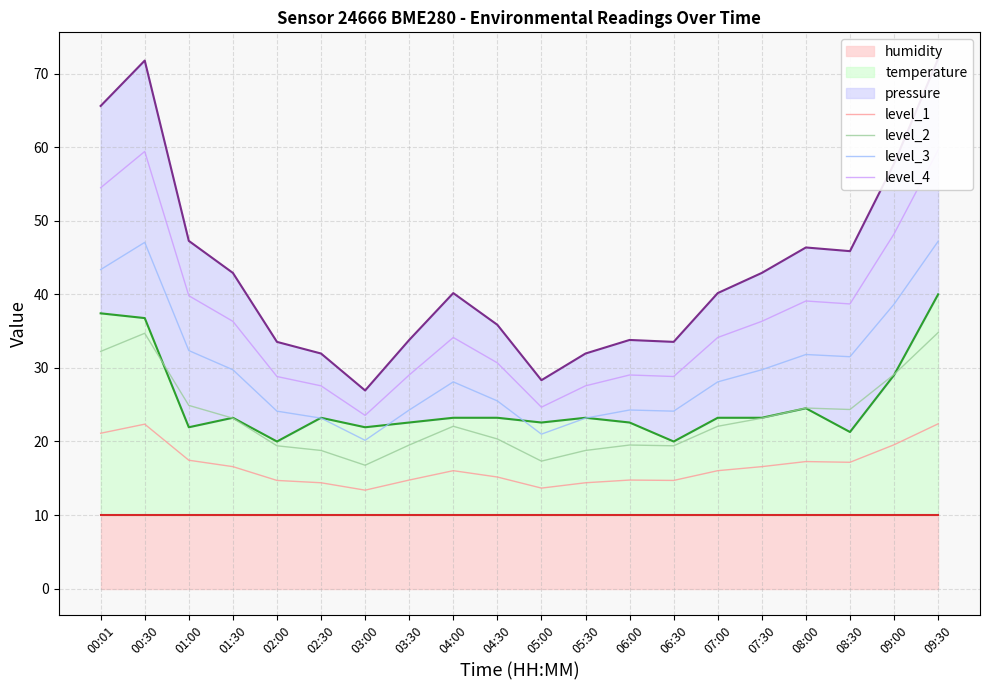

Reading left to right, what are all the values shown in this chart?

level_1: 21.1	22.4	17.5	16.6	14.7	14.4	13.4	14.8	16.0	15.2	13.7	14.4	14.8	14.7	16.0	16.6	17.3	17.2	19.6	22.4
level_2: 32.2	34.7	24.9	23.2	19.4	18.8	16.8	19.5	22.1	20.3	17.3	18.8	19.5	19.4	22.1	23.2	24.5	24.3	29.1	34.8
level_3: 43.4	47.1	32.4	29.7	24.1	23.2	20.2	24.3	28.1	25.5	21.0	23.2	24.3	24.1	28.1	29.7	31.8	31.5	38.7	47.2
level_4: 54.5	59.4	39.8	36.3	28.8	27.6	23.5	29.0	34.1	30.7	24.7	27.6	29.0	28.8	34.1	36.3	39.1	38.7	48.2	59.6